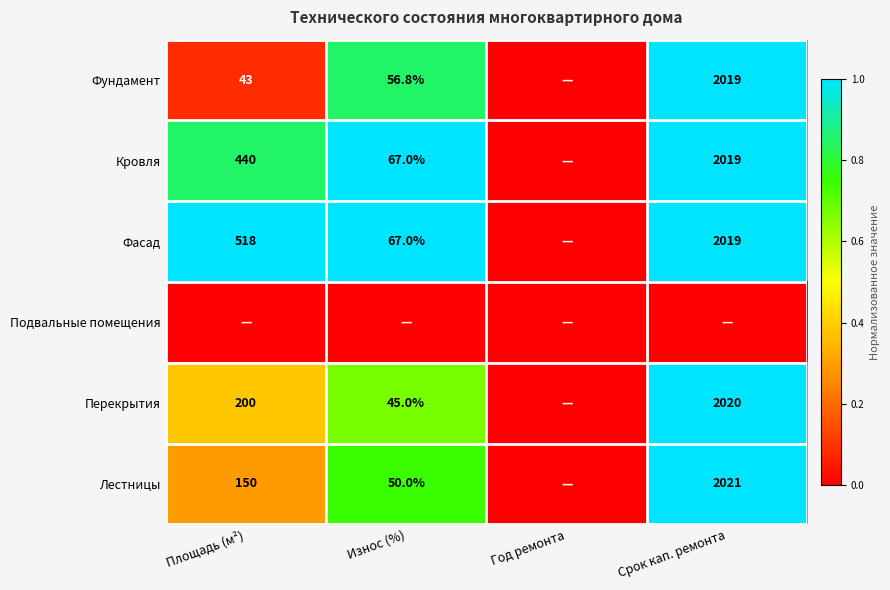

The value of Фундамент at Срок кап. ремонта is 2019.0. True or false?

True